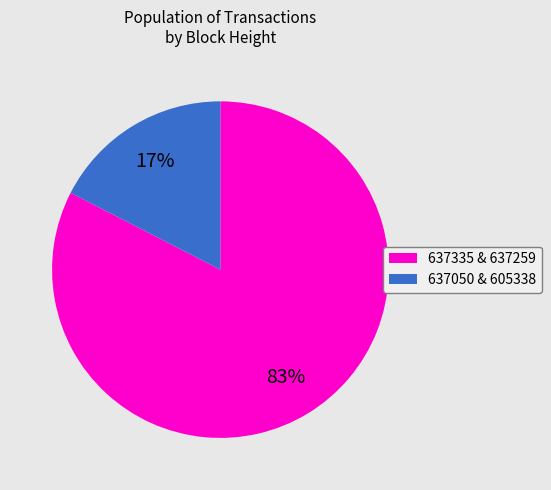

How many segments does this pie chart have?

2